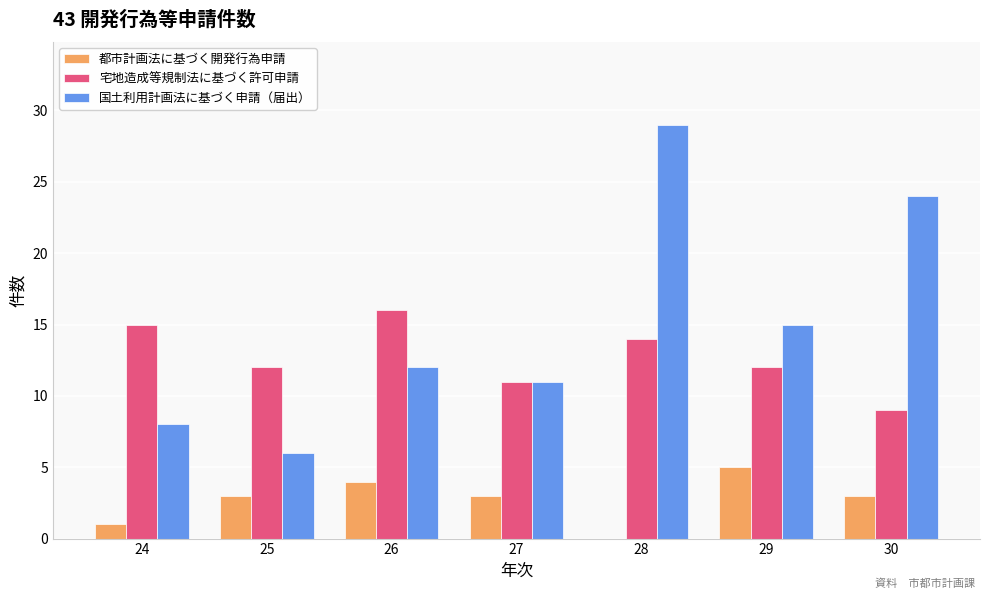

Is the value of 都市計画法に基づく開発行為申請 at 25 greater than the value of 国土利用計画法に基づく申請（届出） at 27?

No